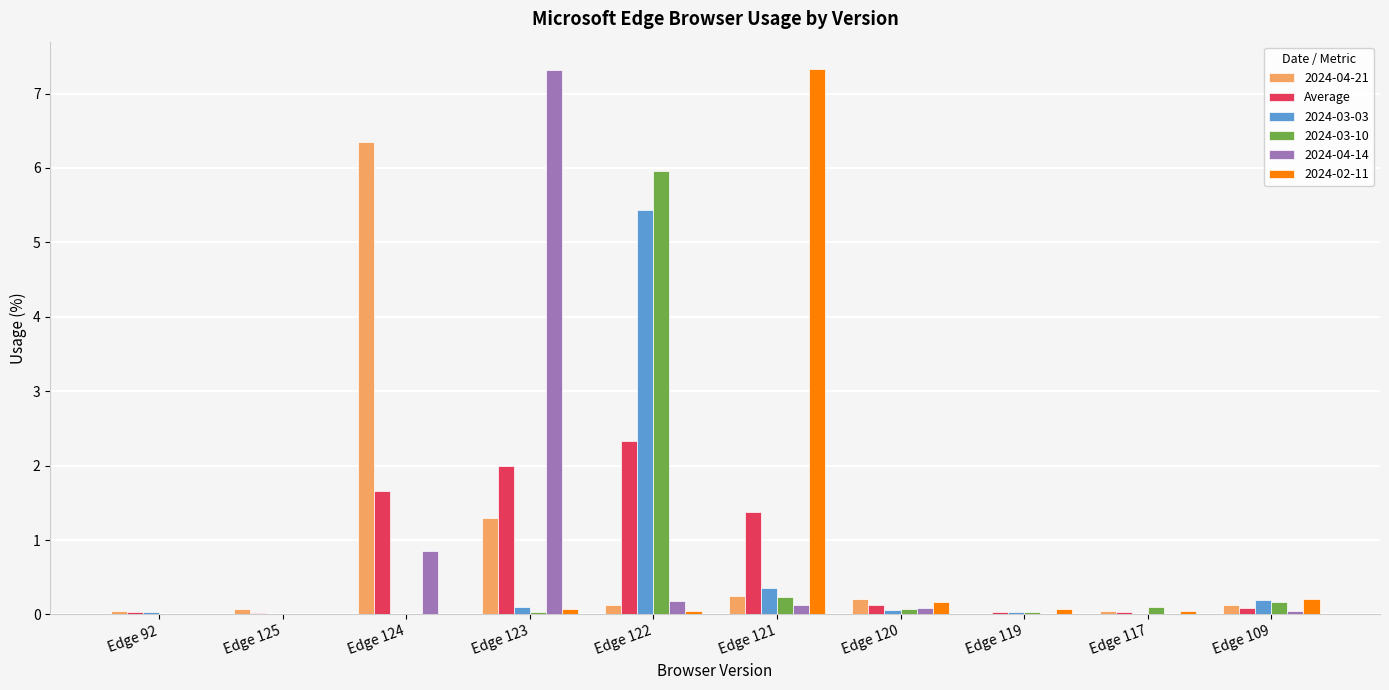

The value of 2024-02-11 at Edge 121 is 1.6. True or false?

False